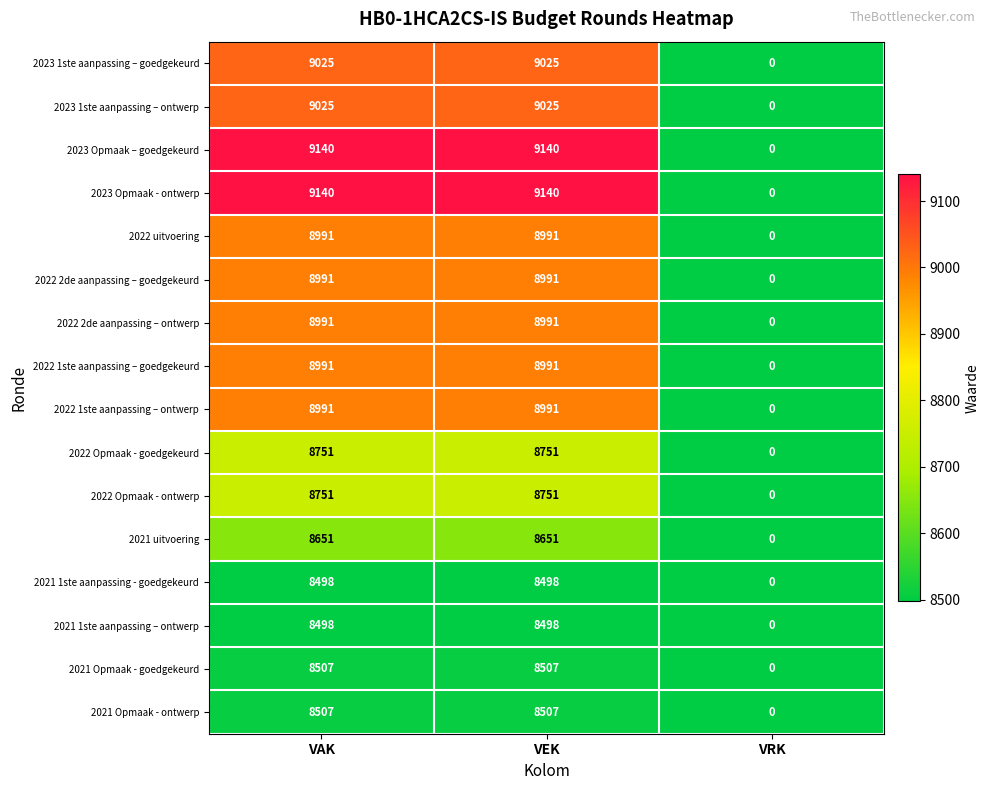

Is the value of 2022 2de aanpassing – ontwerp at VEK greater than the value of 2021 Opmaak - ontwerp at VRK?

Yes